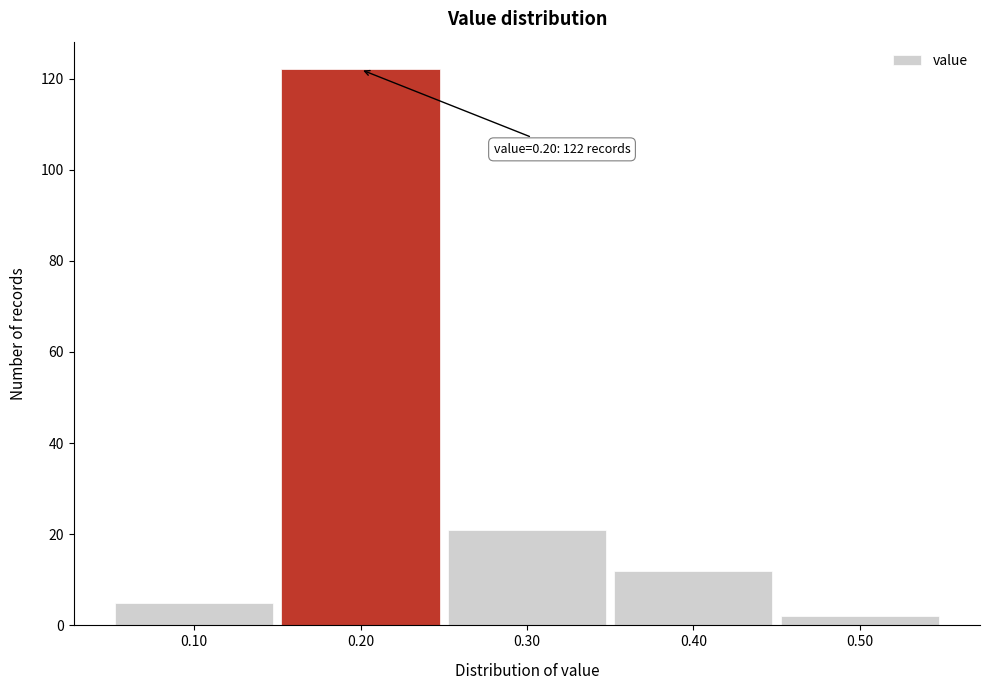

Over which range of the x-axis is the bar tallest?

0.15 to 0.25